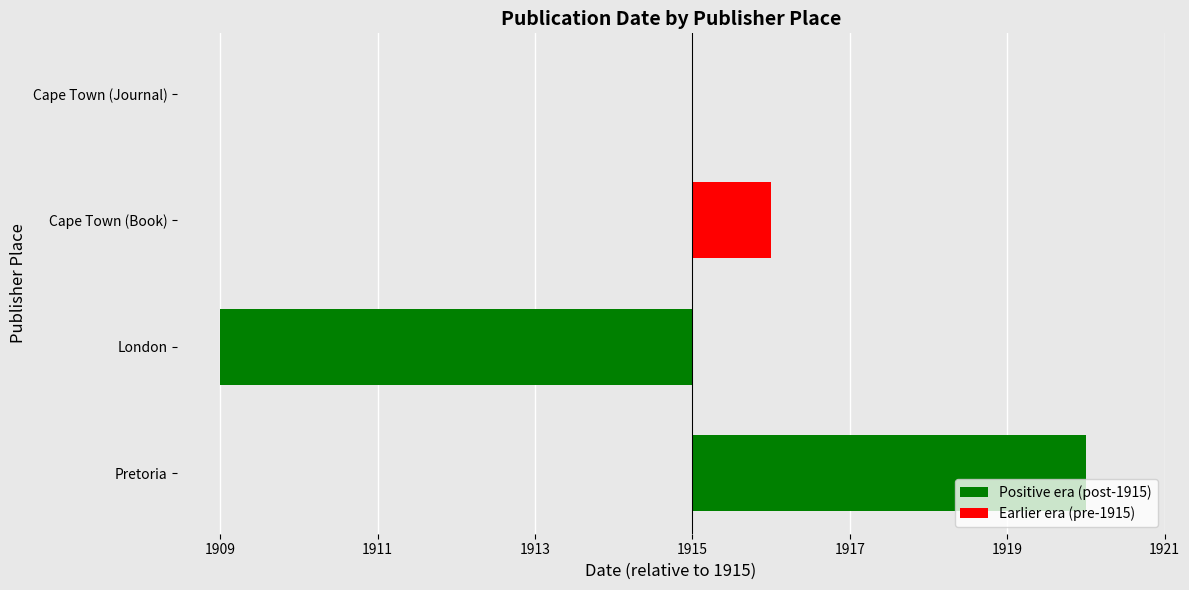

Where does the data first go above 1?

Pretoria